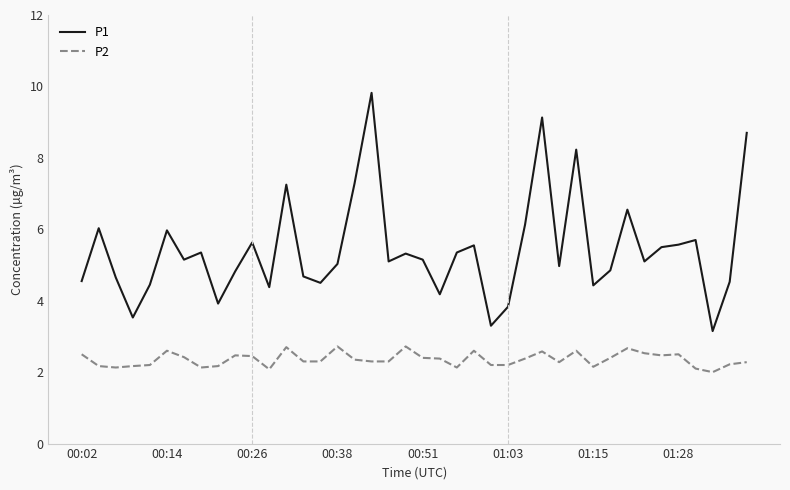

List the series in order of their peak value, highest first.

P1, P2